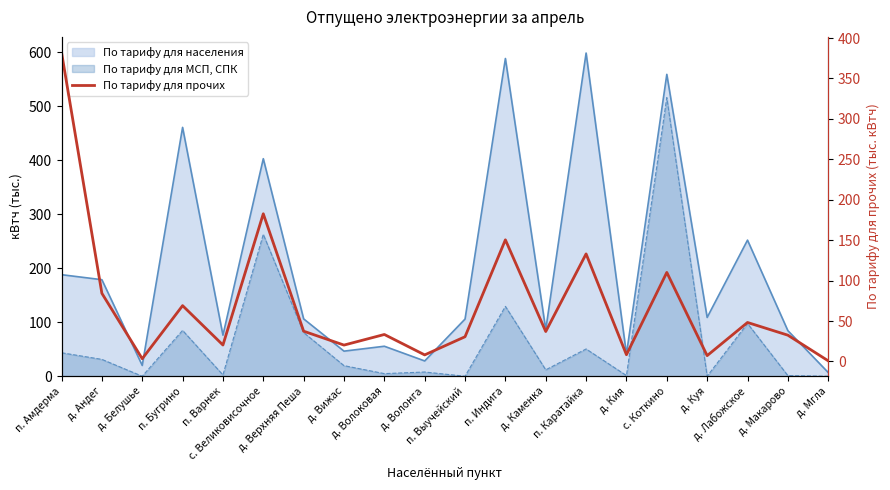

Which has a higher value, д. Мгла or д. Андег?

д. Андег